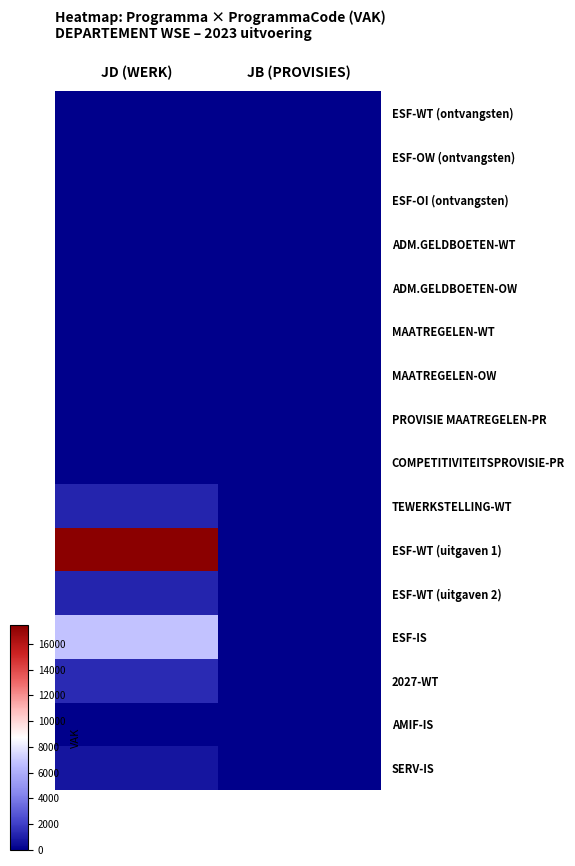

List the series in order of their peak value, lowest first.

ESF-WT (ontvangsten), ESF-OW (ontvangsten), ESF-OI (ontvangsten), ADM.GELDBOETEN-WT, ADM.GELDBOETEN-OW, MAATREGELEN-WT, MAATREGELEN-OW, PROVISIE MAATREGELEN-PR, COMPETITIVITEITSPROVISIE-PR, AMIF-IS, SERV-IS, ESF-WT (uitgaven 2), TEWERKSTELLING-WT, 2027-WT, ESF-IS, ESF-WT (uitgaven 1)